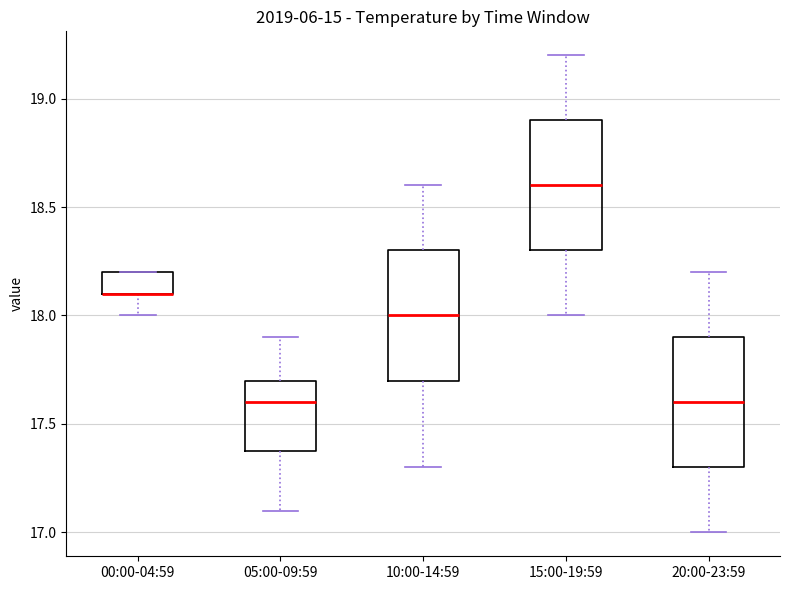

Where does the upper whisker of the box for 20:00-23:59 end on the y-axis? The values are not printed on the chart, so give them approximately, as read against the axis.

18.2